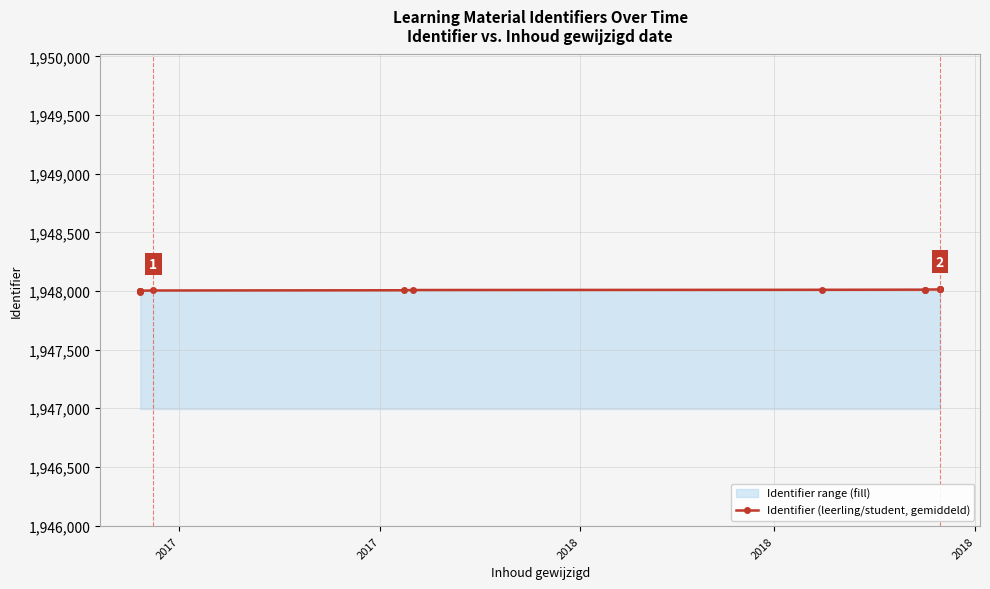

The value at 10 is 3226439. True or false?

False